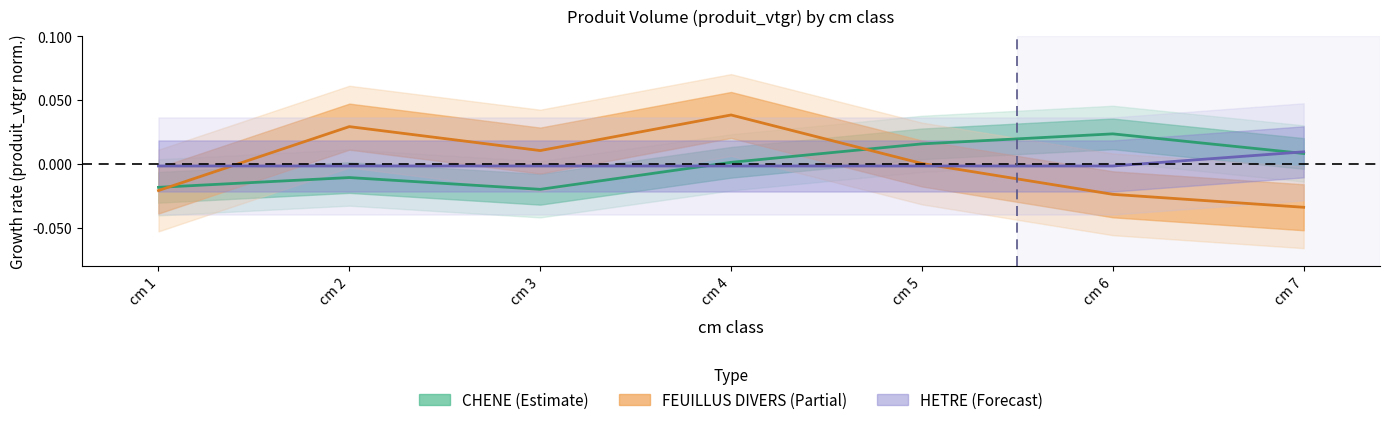

Rank the series by their average value, from highest to lowest.

FEUILLUS DIVERS, HETRE, CHENE